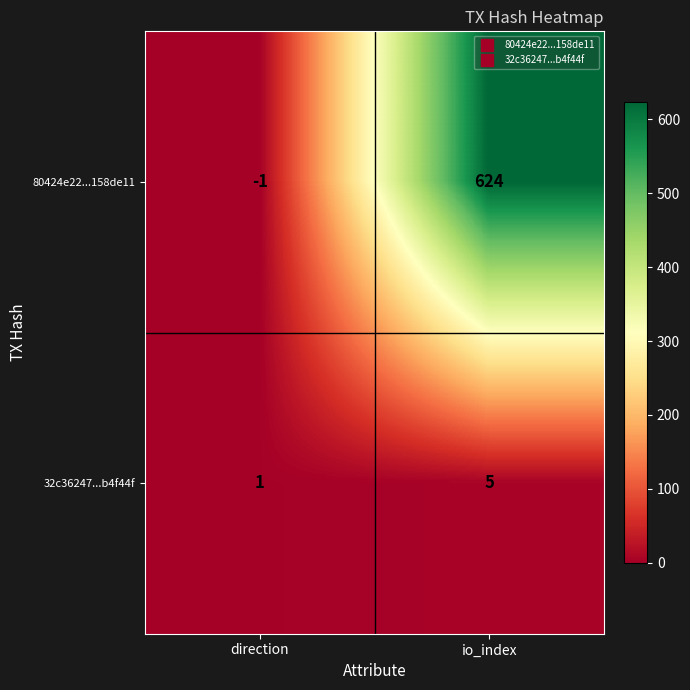

Which series changed the most between direction and io_index?

80424e22...158de11